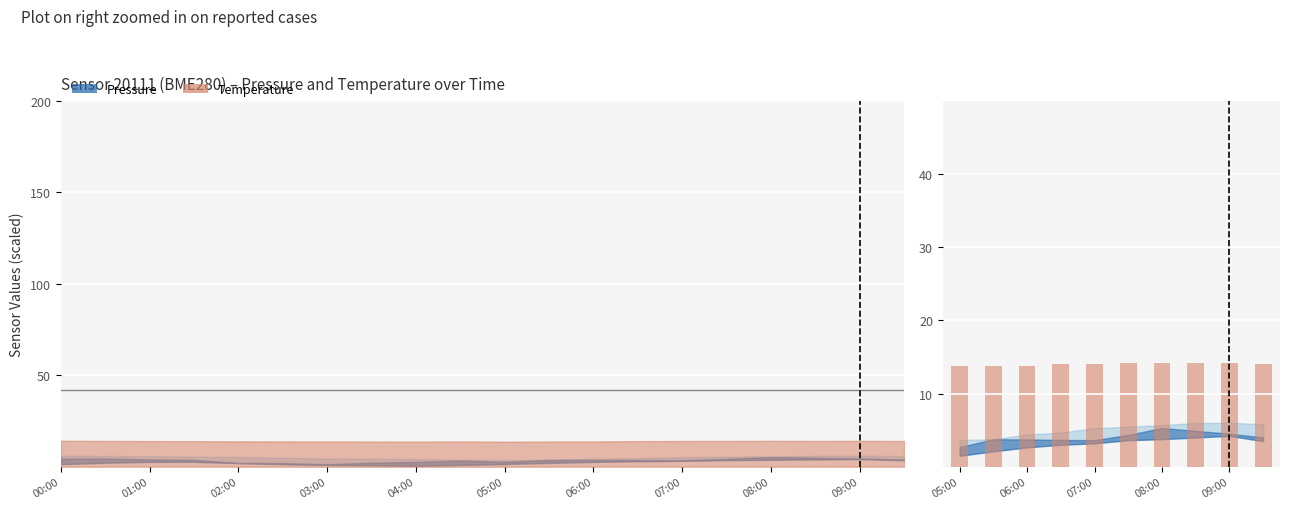

Are the bars horizontal?

No